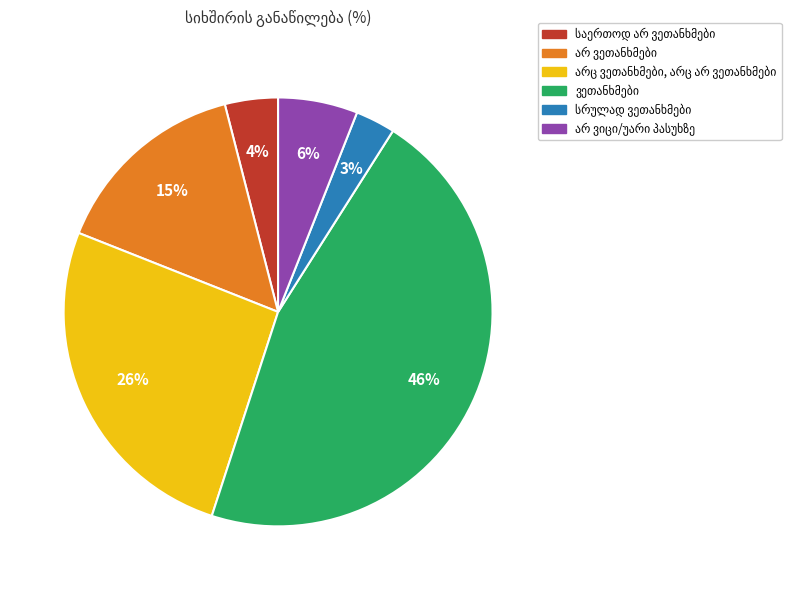

To the nearest percent, what is the average slice percentage?

17%